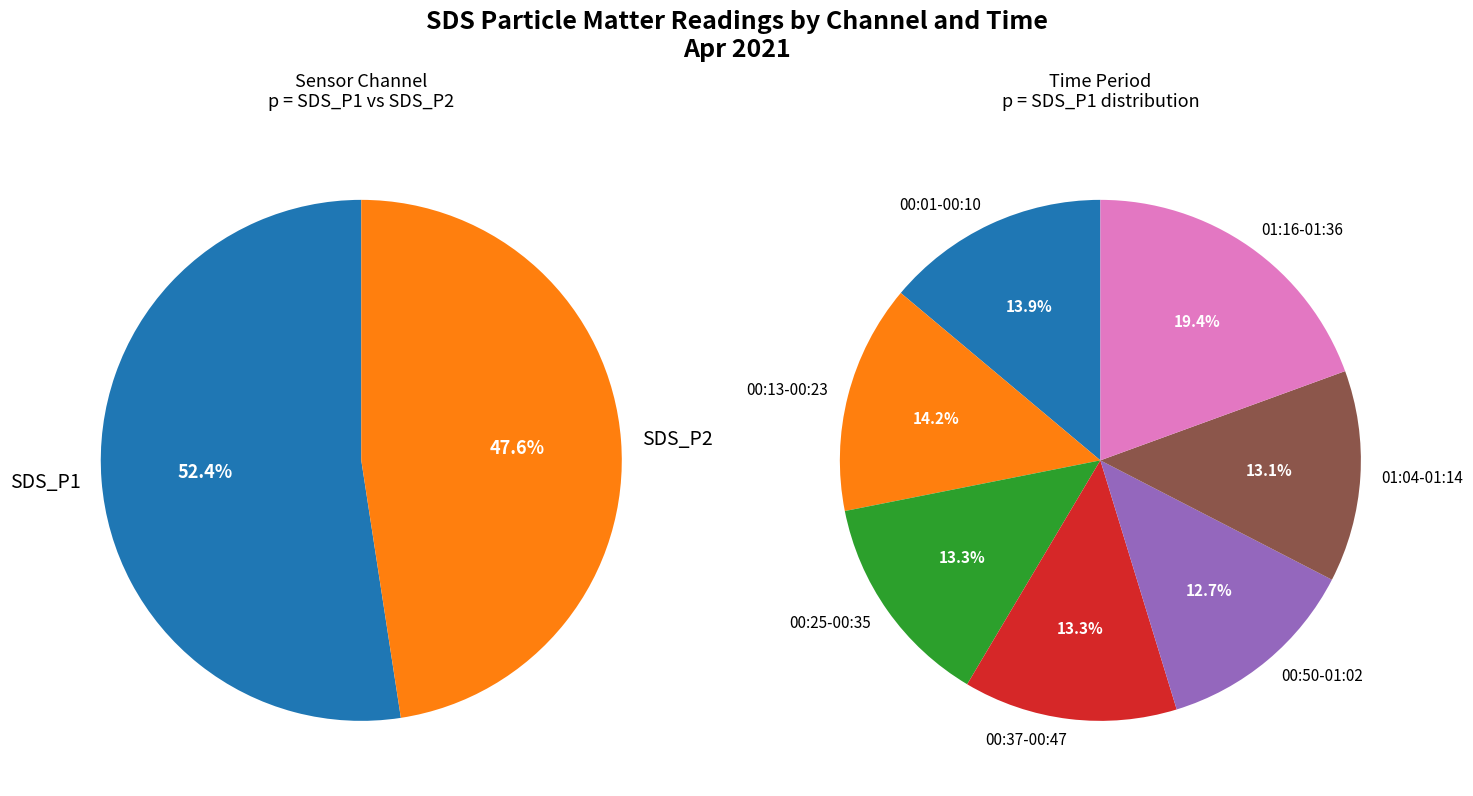

Which slice is the smallest?

01:02